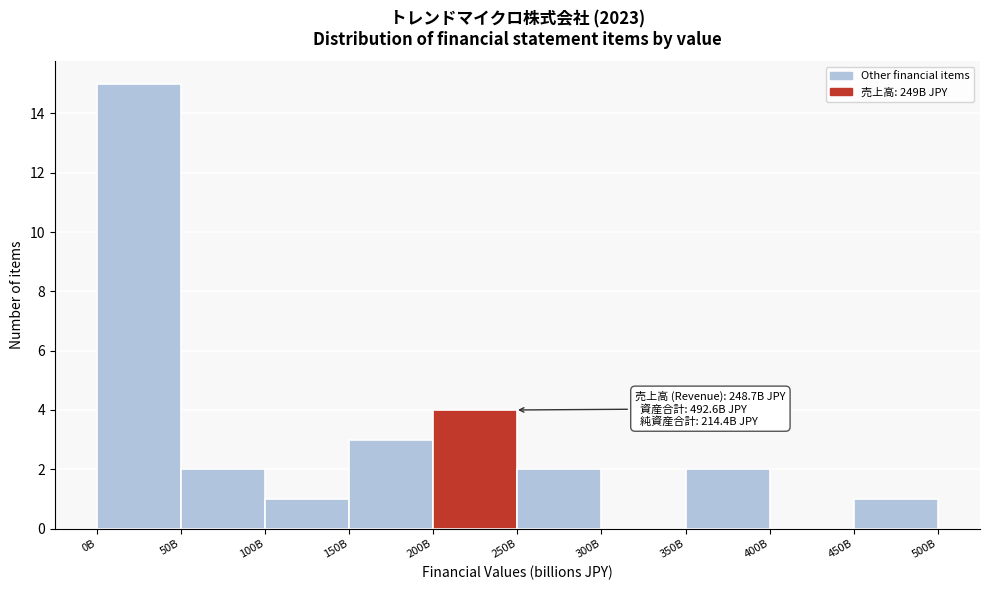

Reading left to right, list all the values displayed in this chart.

0B=15	50B=2	100B=1	150B=3	200B=4	250B=2	300B=0	350B=2	400B=0	450B=1